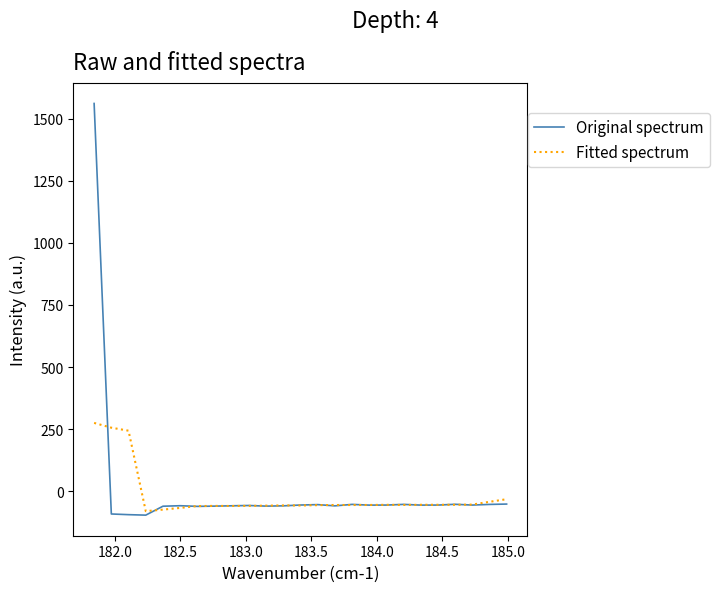

What is the minimum value for Original spectrum?

-96.3